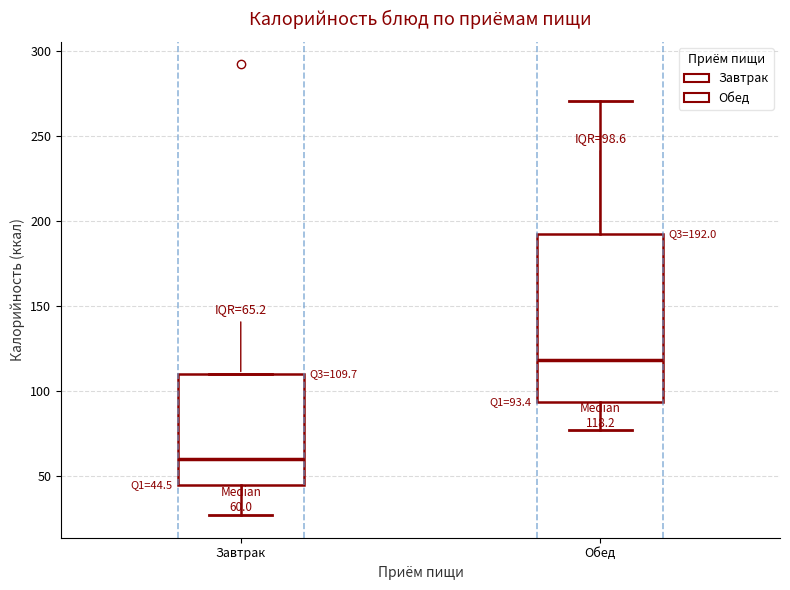

Which box has the lowest median line?

Завтрак